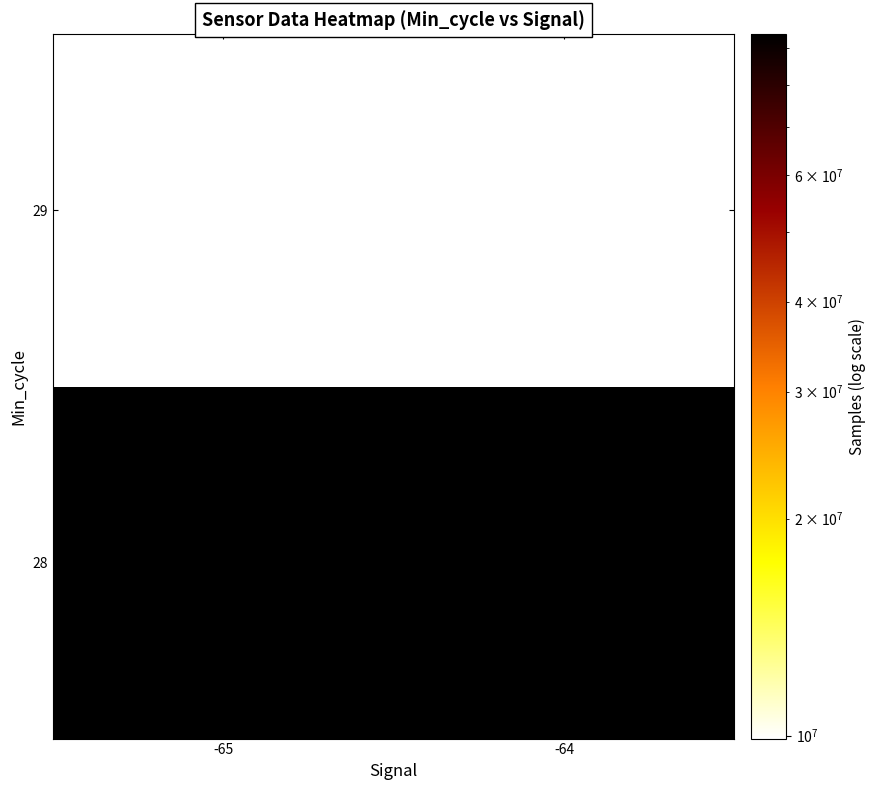

True or false: 28 has a value of 94000201.0 at -64.

True